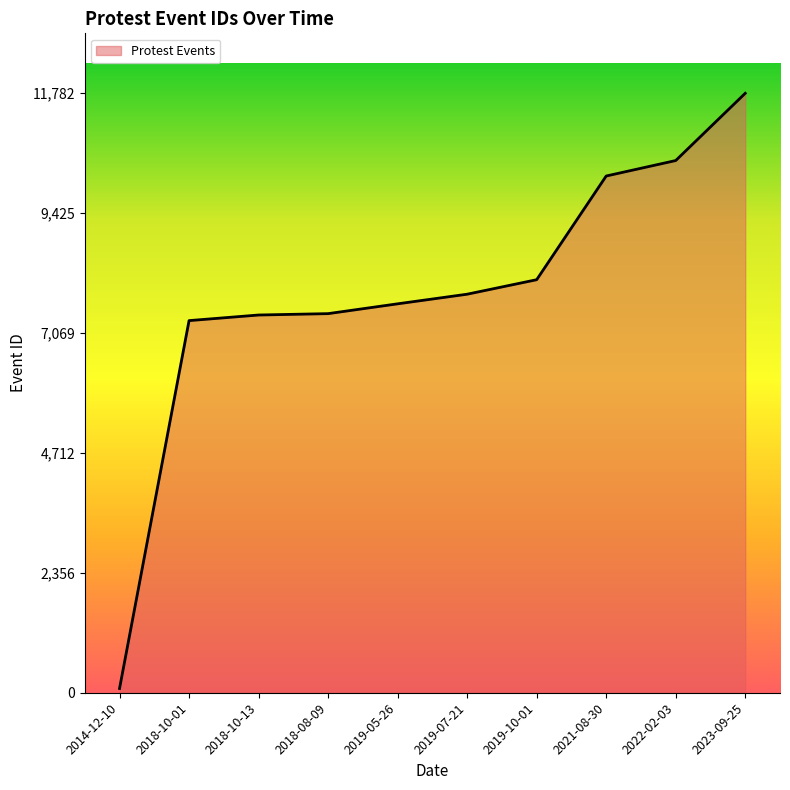

What is the difference between the values at 2018-08-09 and 2014-12-10?

7367